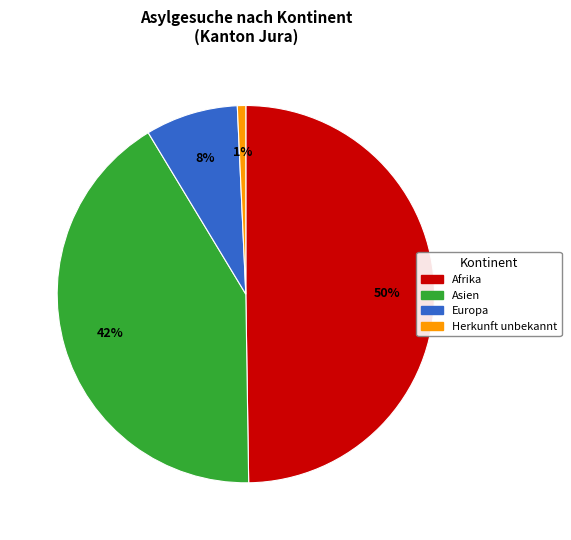

How many segments does this pie chart have?

4